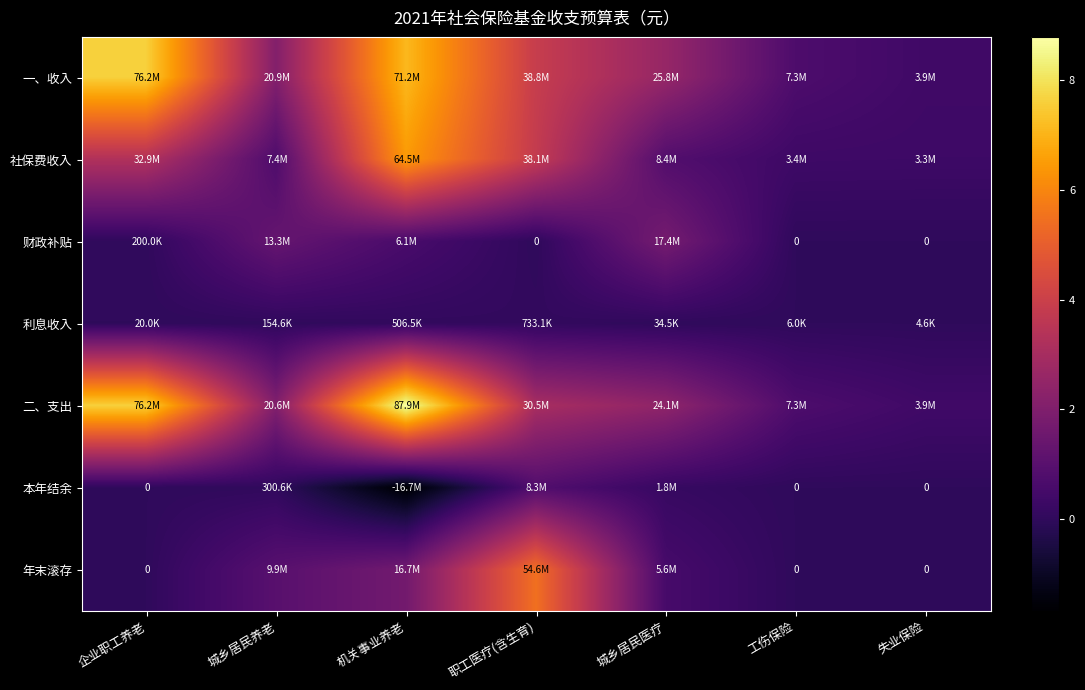

Which category has the highest value in the 一、收入 series?

企业职工养老